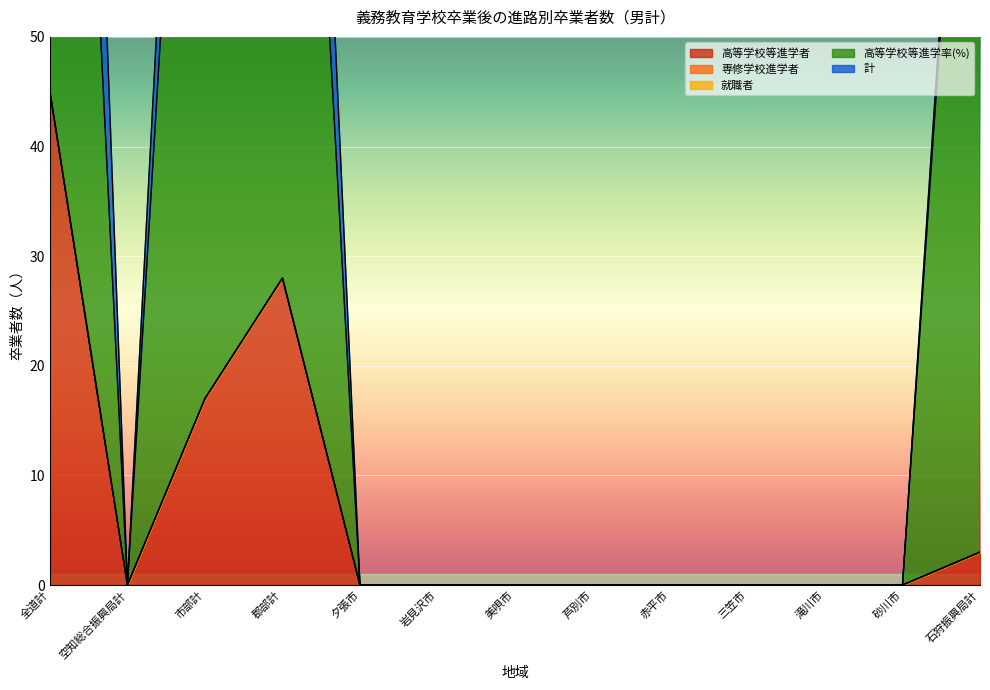

Which series has the largest range (max minus min)?

高等学校等進学率(%)